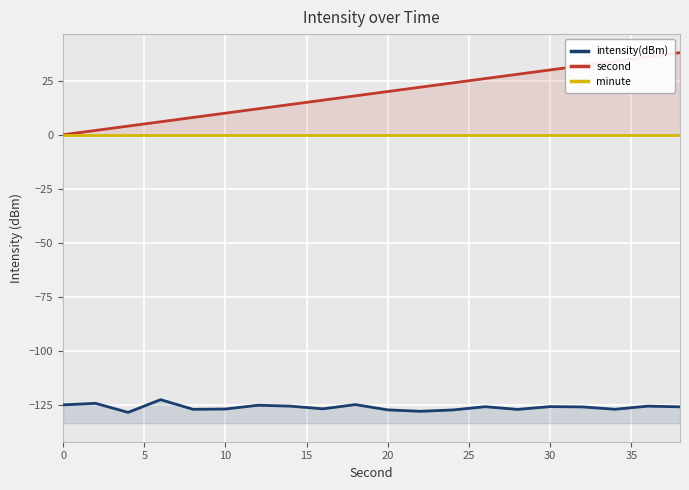

What is the smallest value displayed?

-128.5